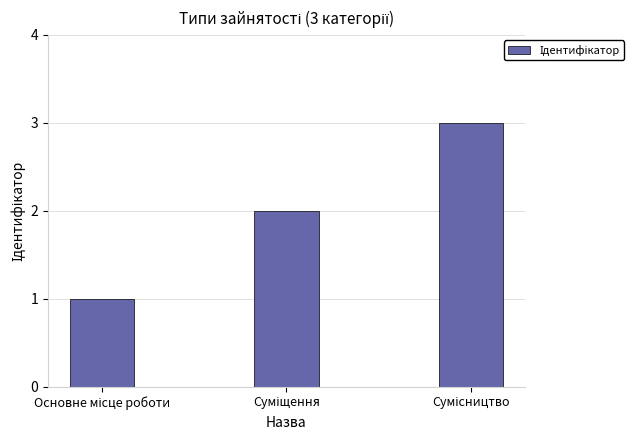

What is the greatest value displayed?

3